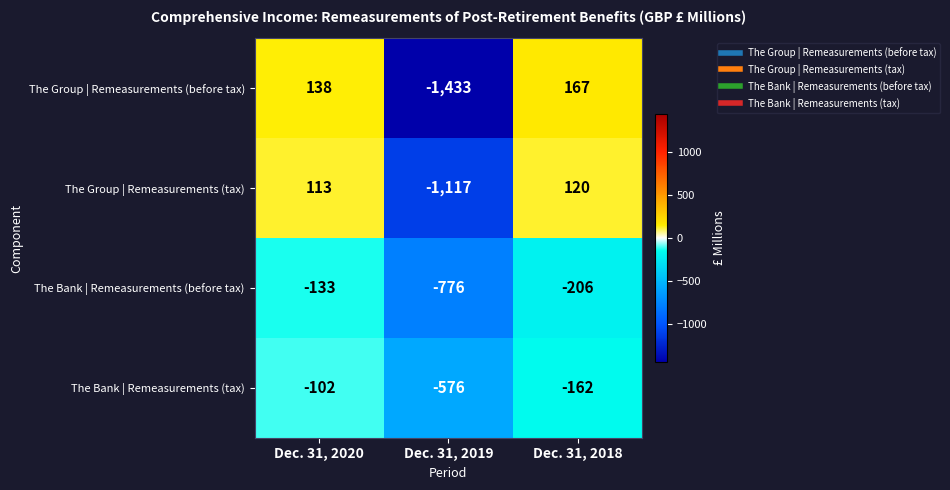

Which label corresponds to the largest value in the chart?

Dec. 31, 2018